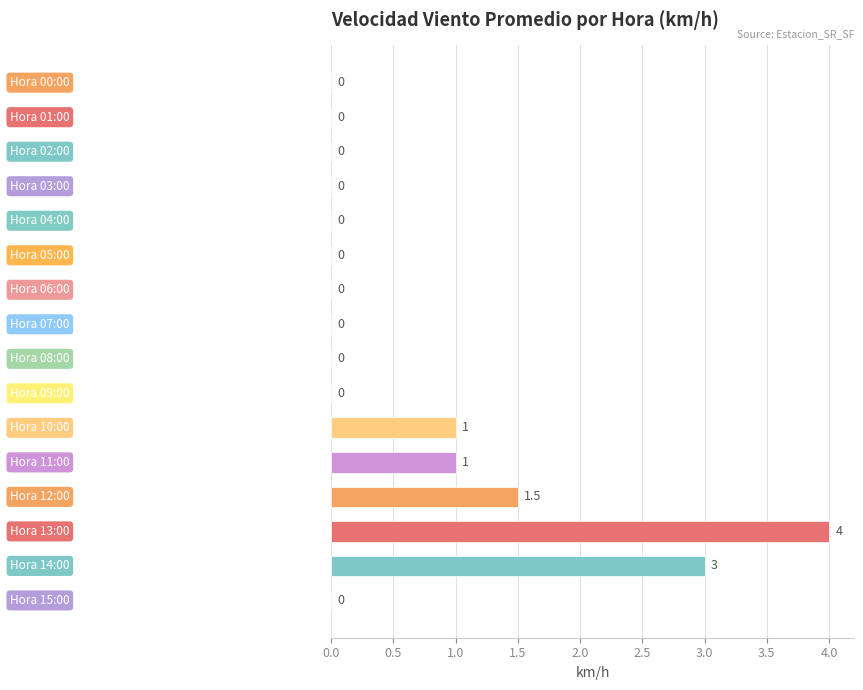

How many values are between 0 and 1?

13